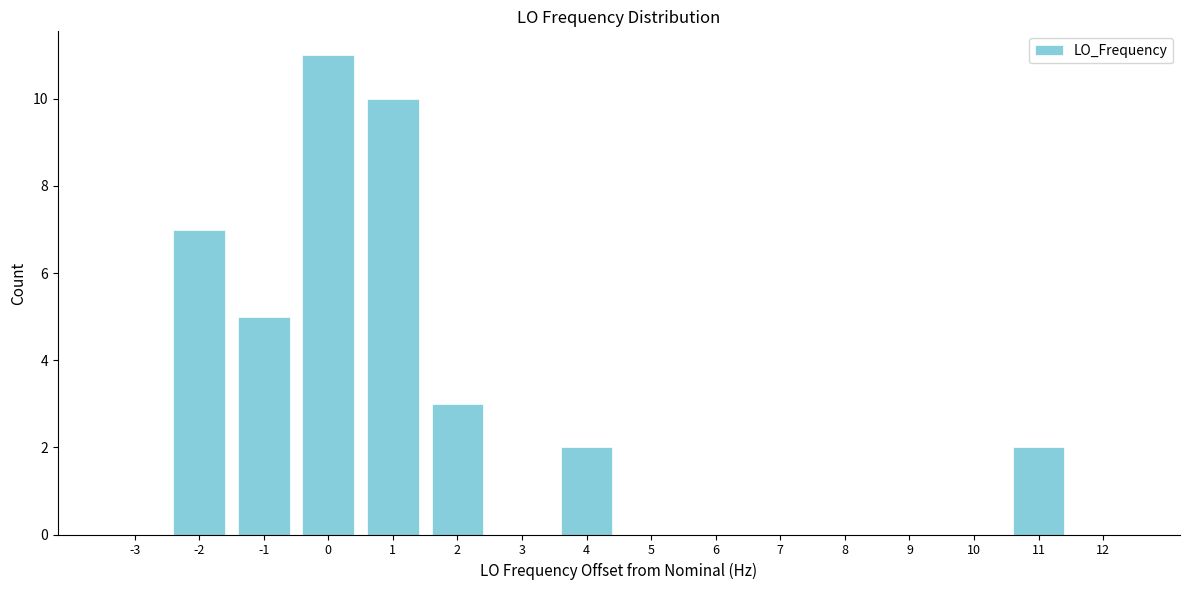

Reading left to right, transcribe all the data shown in this chart.

-3=0	-2=7	-1=5	0=11	1=10	2=3	3=0	4=2	5=0	6=0	7=0	8=0	9=0	10=0	11=2	12=0